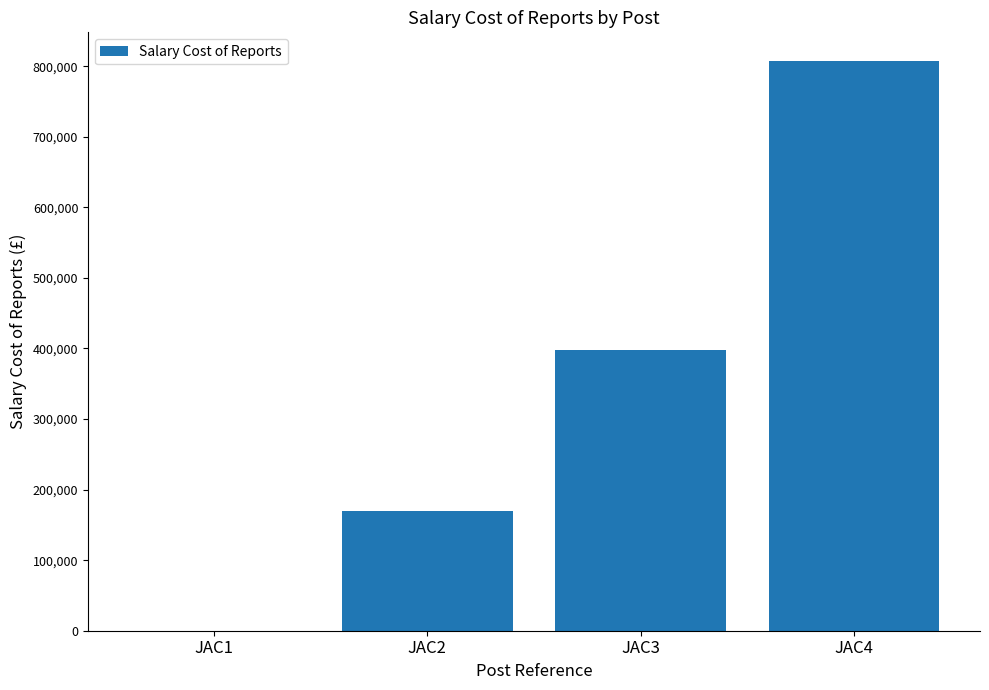

What is the sum of all values?

1374447